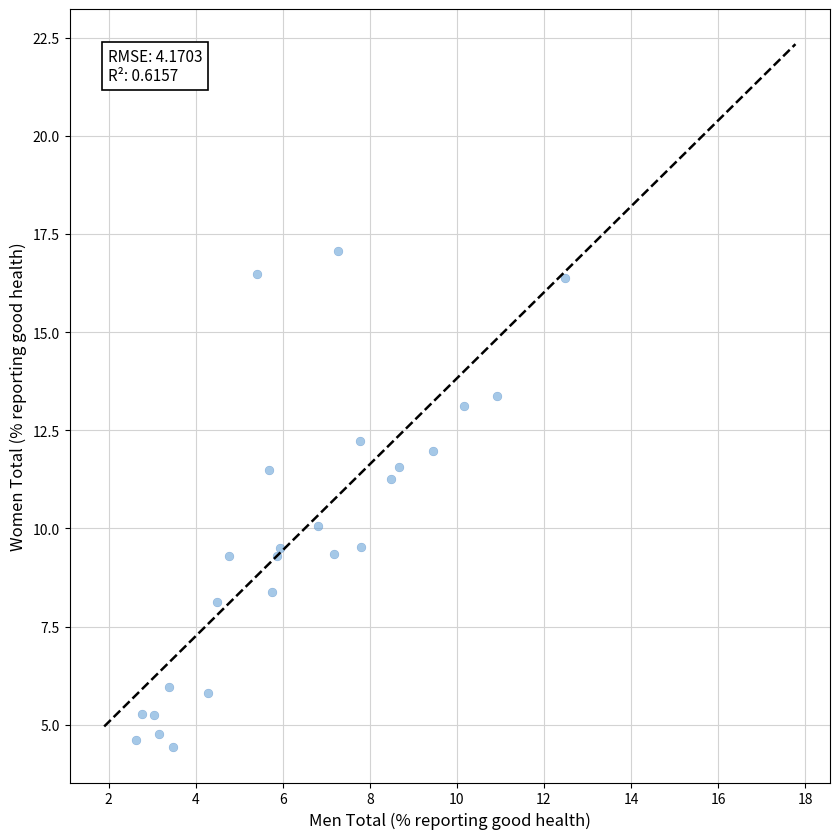

What is the range of X values (max minus min)?

9.9